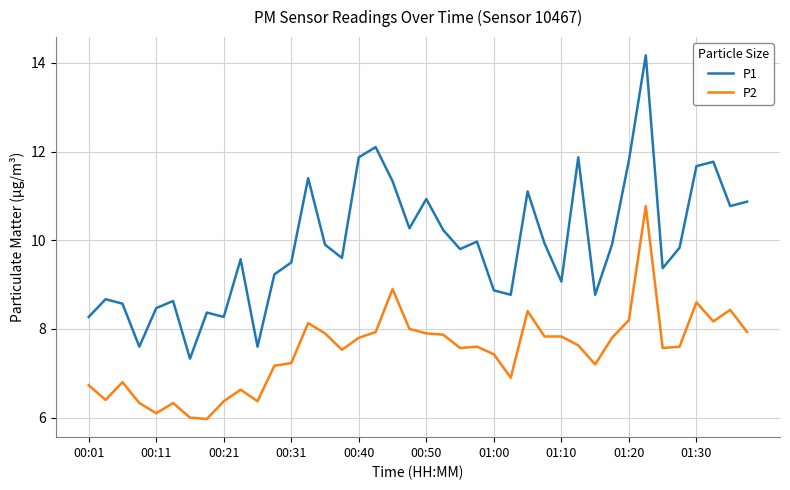

What is the maximum value for P1?

14.2